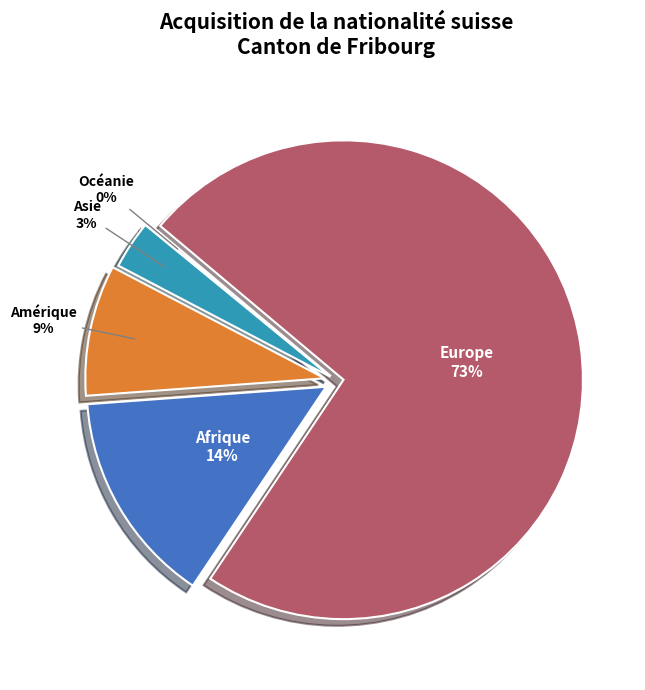

Which category has the biggest portion of the pie?

Europe